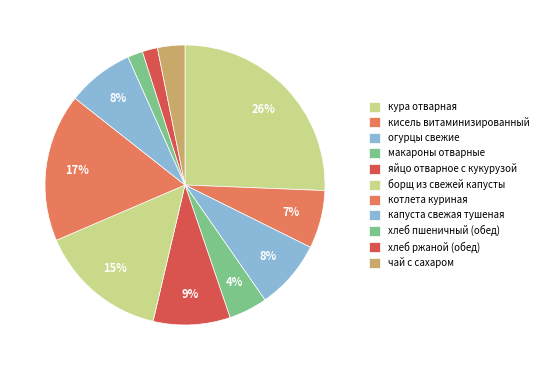

To the nearest percent, what is the average slice percentage?

9%